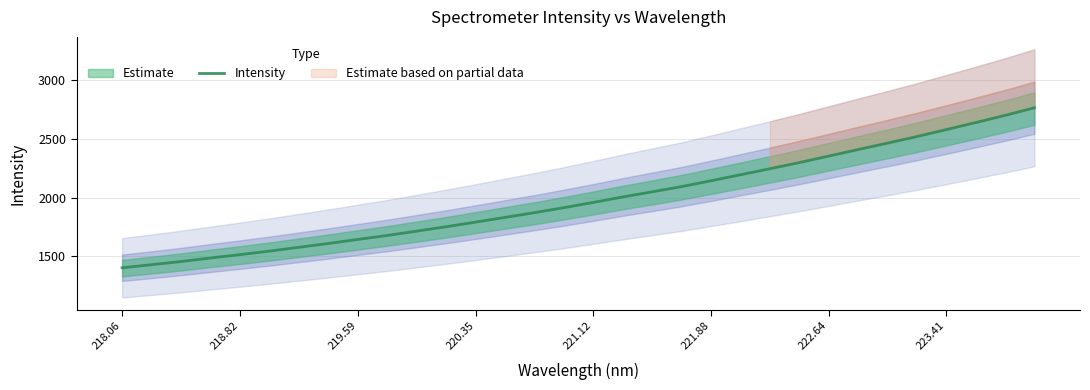

What is the maximum value for Intensity?

2763.5